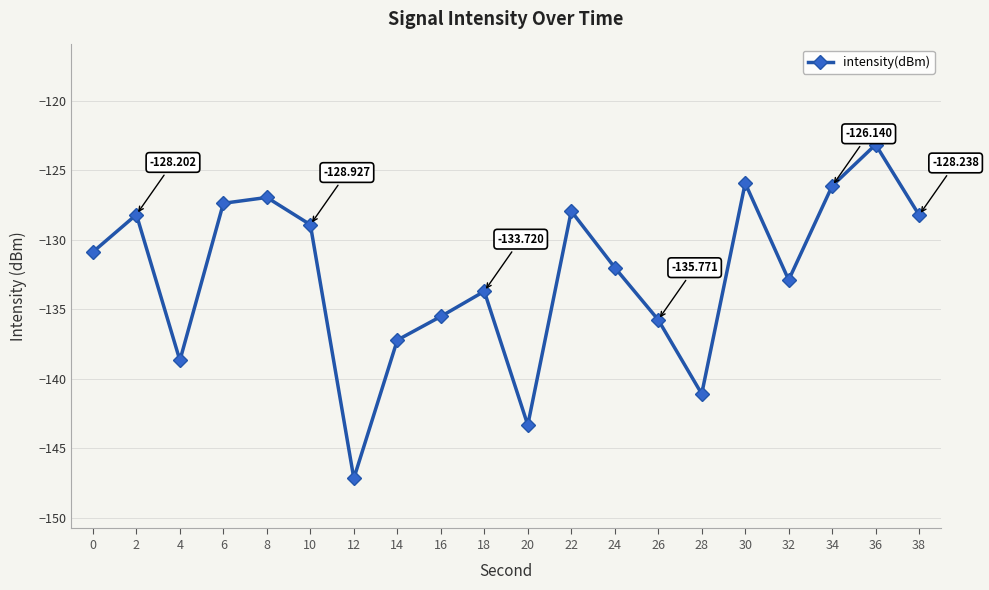

At which label does the data first exceed -130?

2